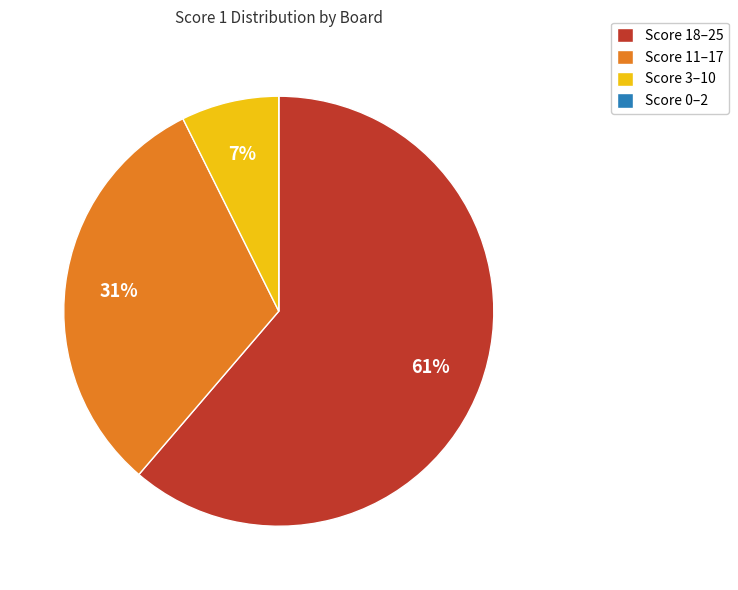

True or false: Score 11–17 accounts for 26% of the total.

False